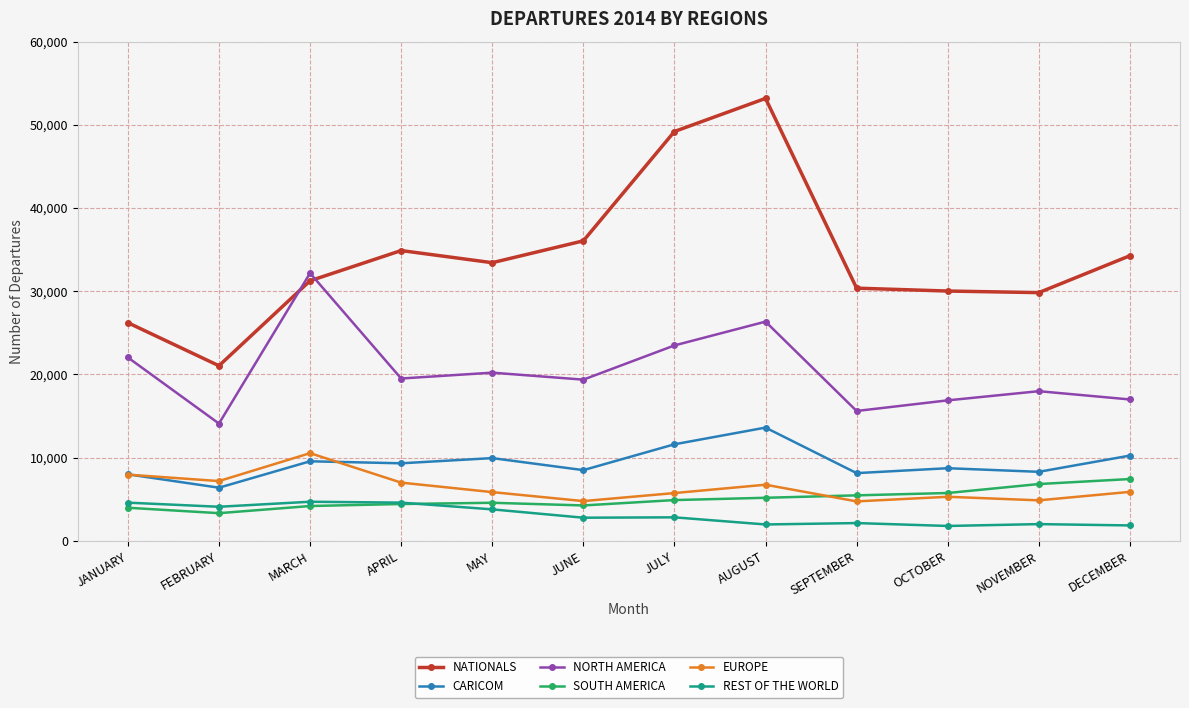

What is the sum of all NORTH AMERICA values?

244733